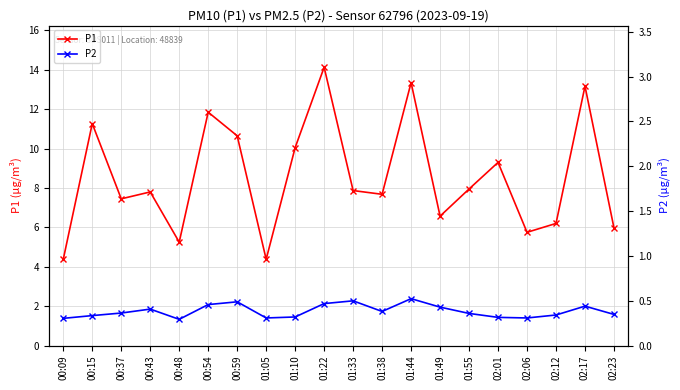

What are all the series names shown in the legend?

P1, P2